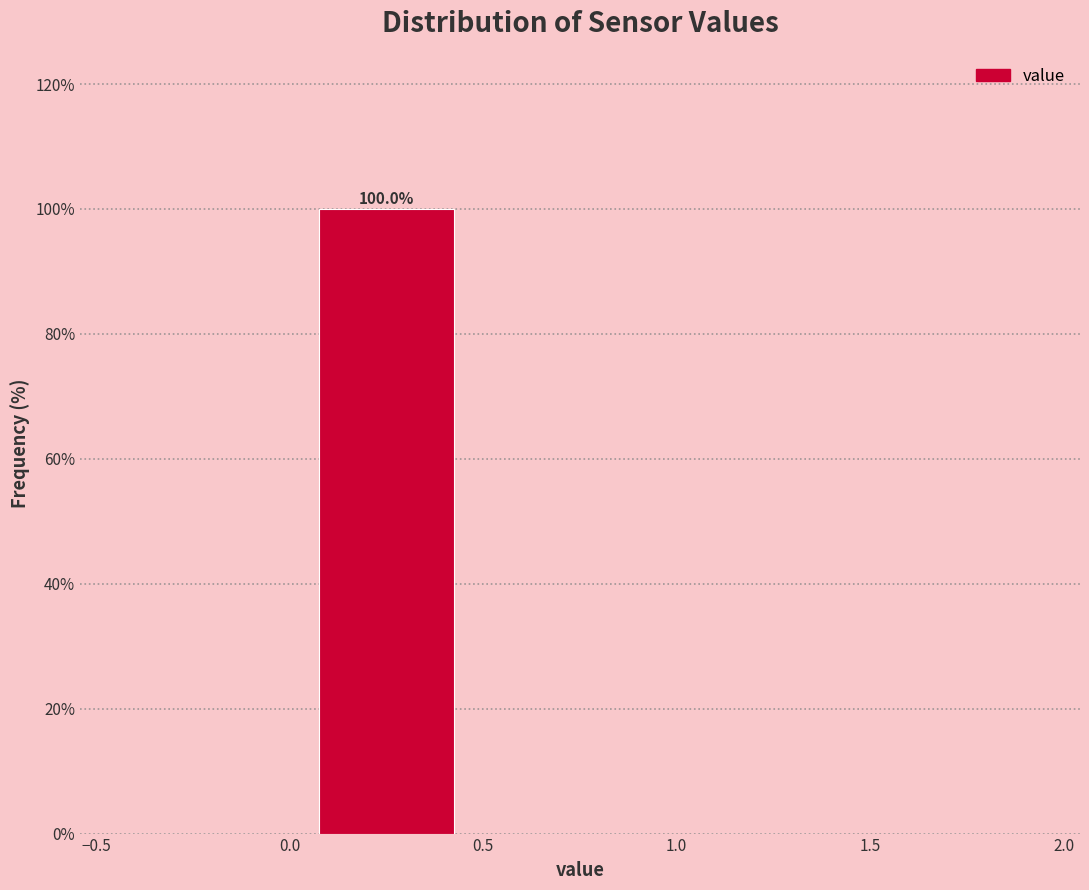

Which range on the x-axis has the tallest bar?

0.0 to 0.5